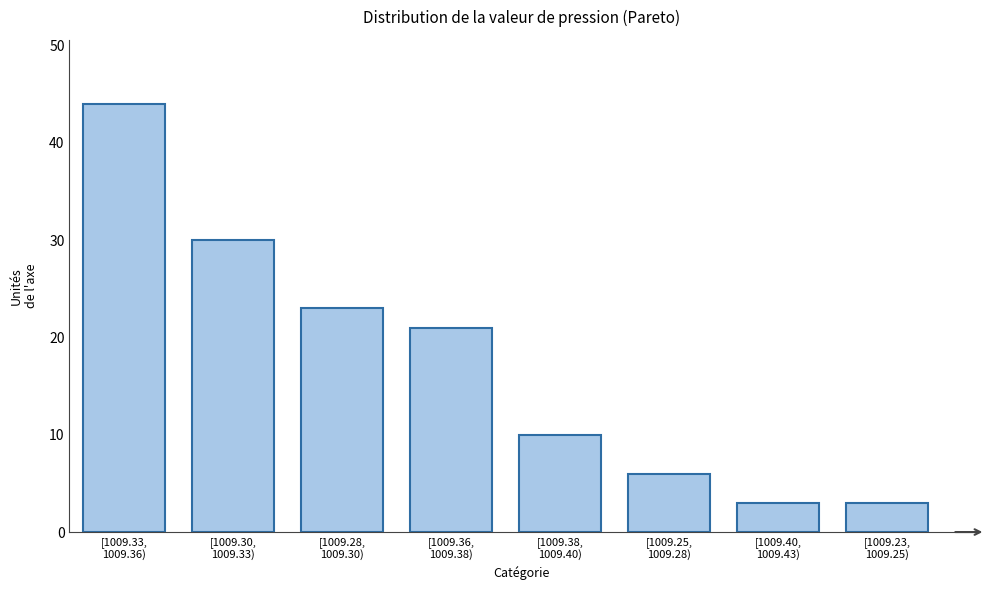

Reading right to left, list all the values displayed in this chart.

3	3	6	10	21	23	30	44